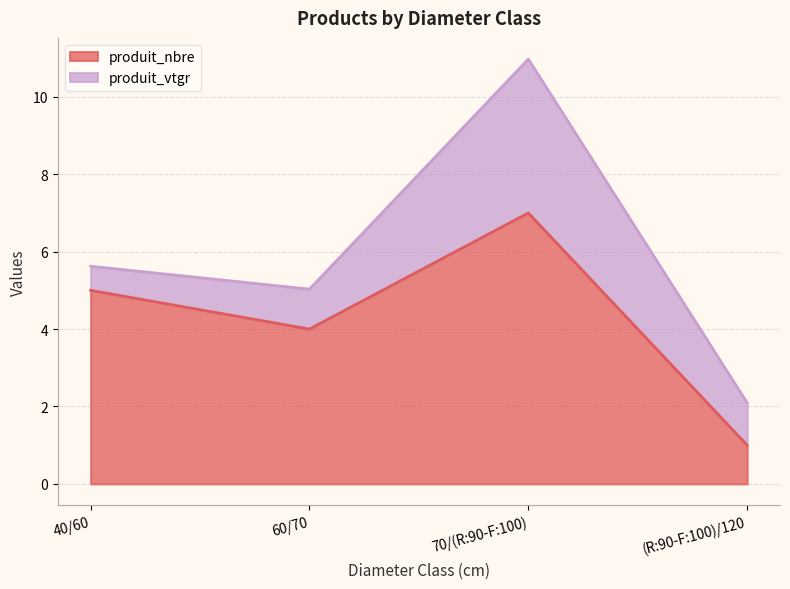

What is the sum of the values at 70/(R:90-F:100) and (R:90-F:100)/120?

8